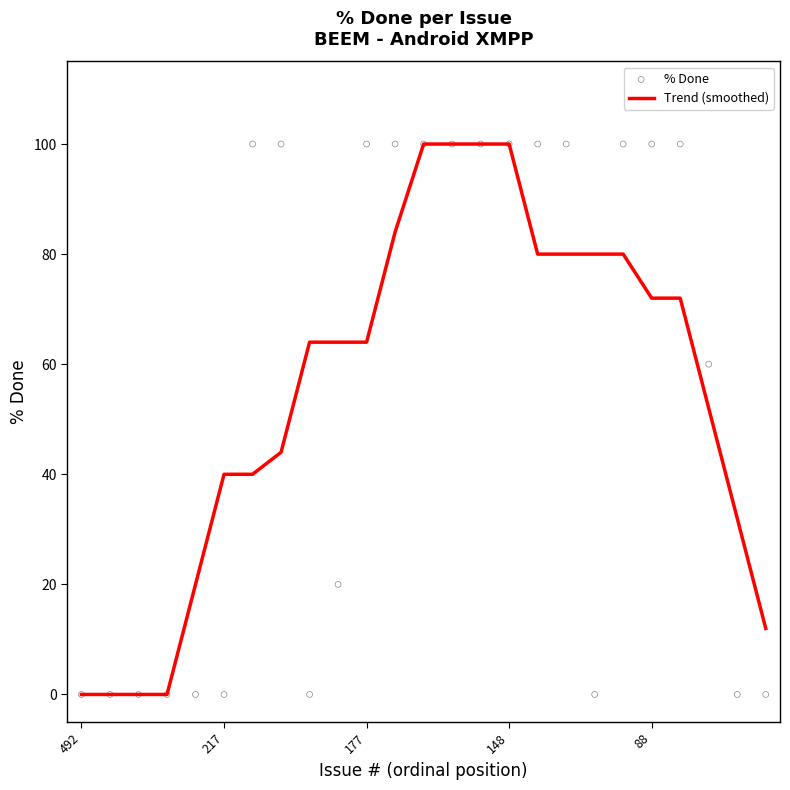

What is the total value across all series at 16?

180